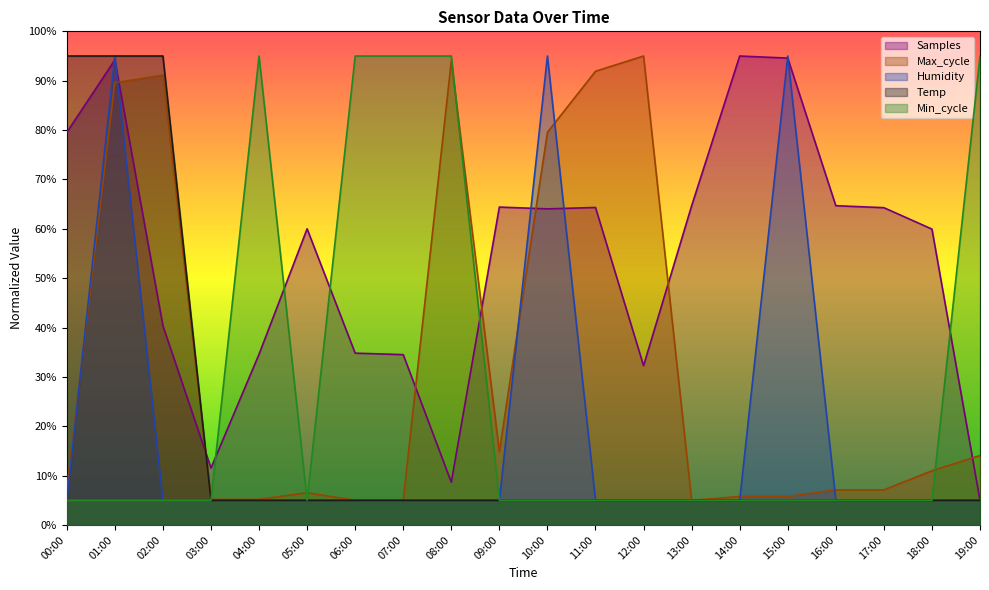

What is the label of the 16th point from the right?

04:00